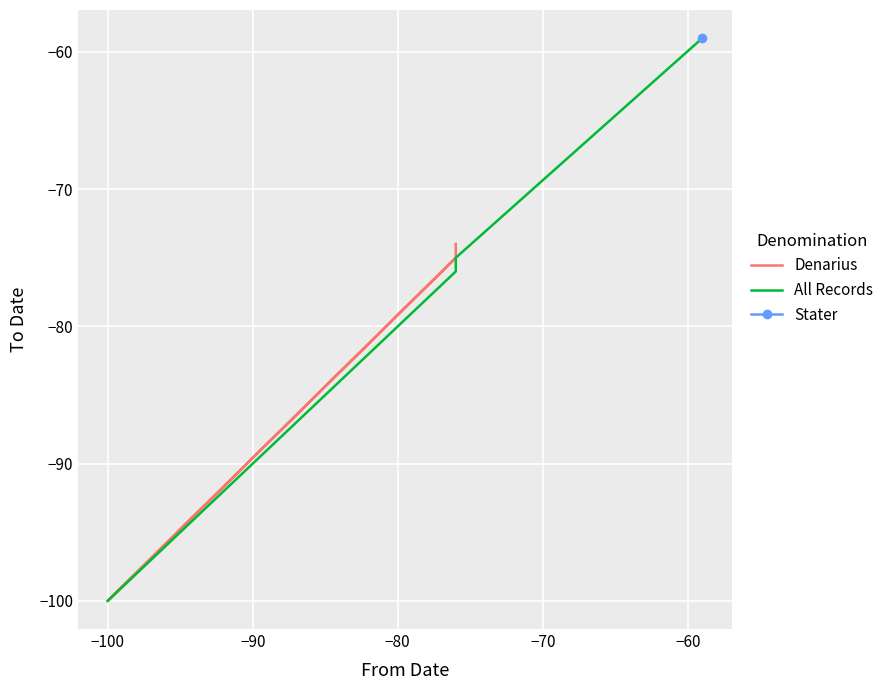

True or false: Denarius (parent) and Denarius cross at least once.

False